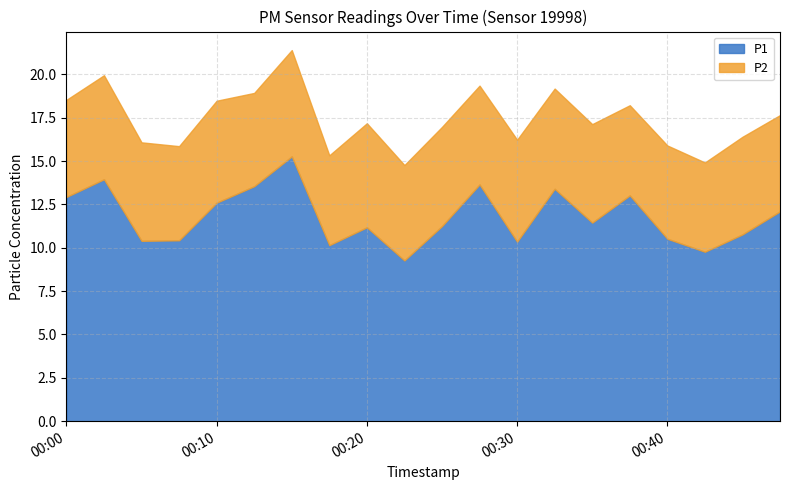

Rank the series by their maximum value, from highest to lowest.

P1, P2